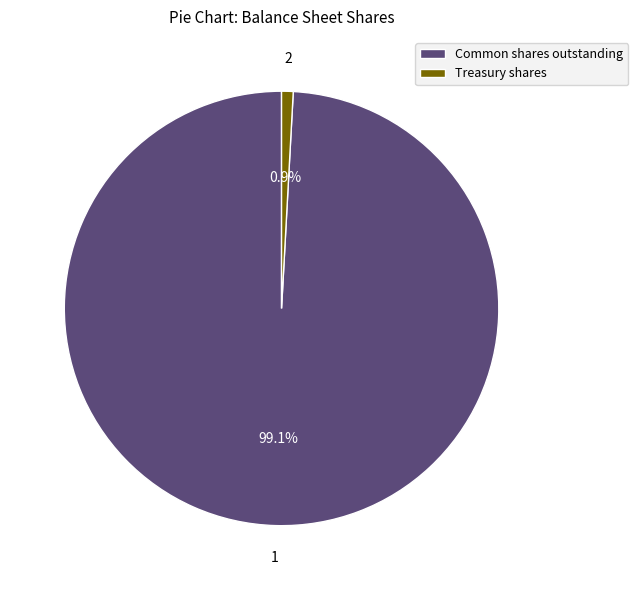

What is the smallest slice in the pie chart?

Treasury shares